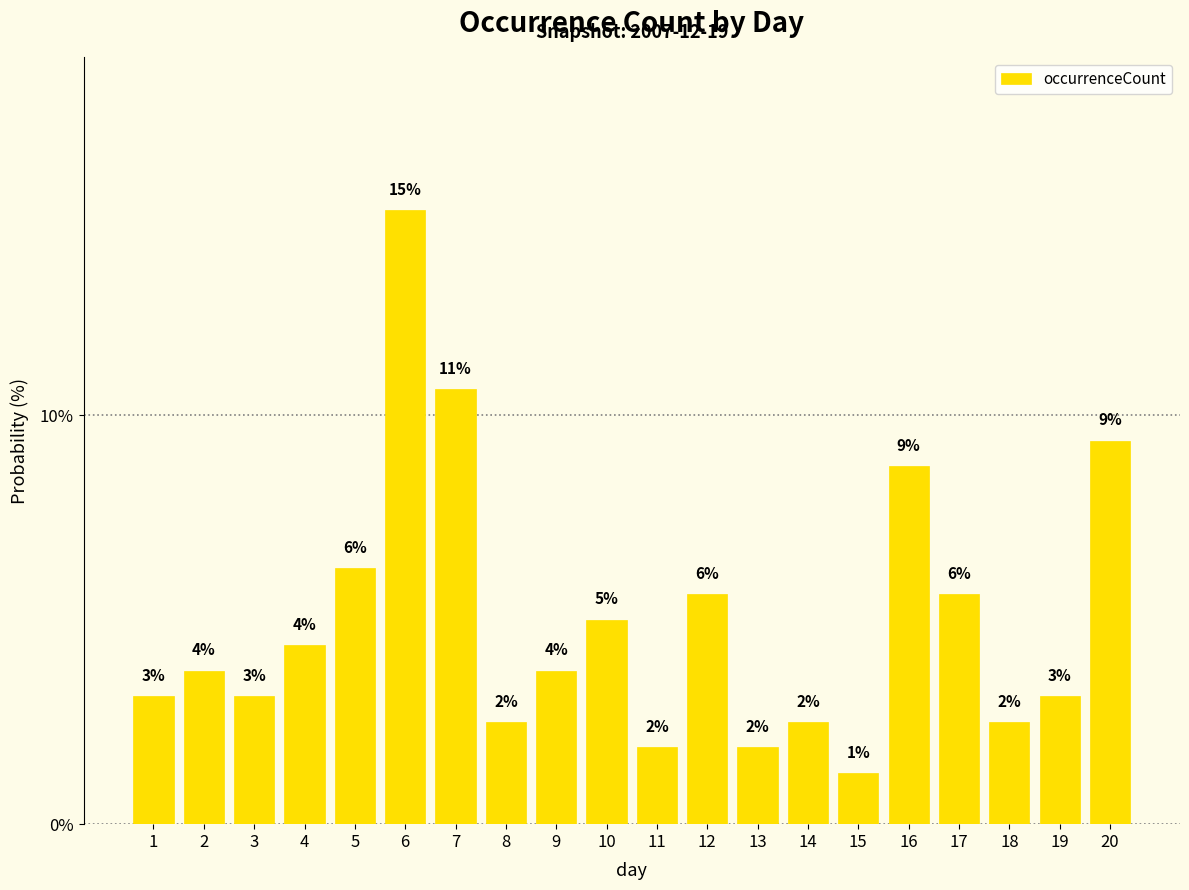

Which has a higher value, 8 or 19?

19